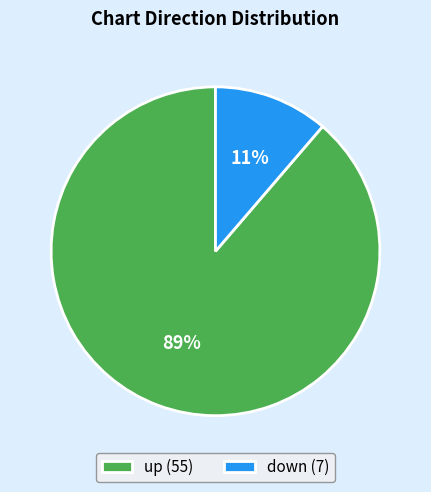

How many segments does this pie chart have?

2